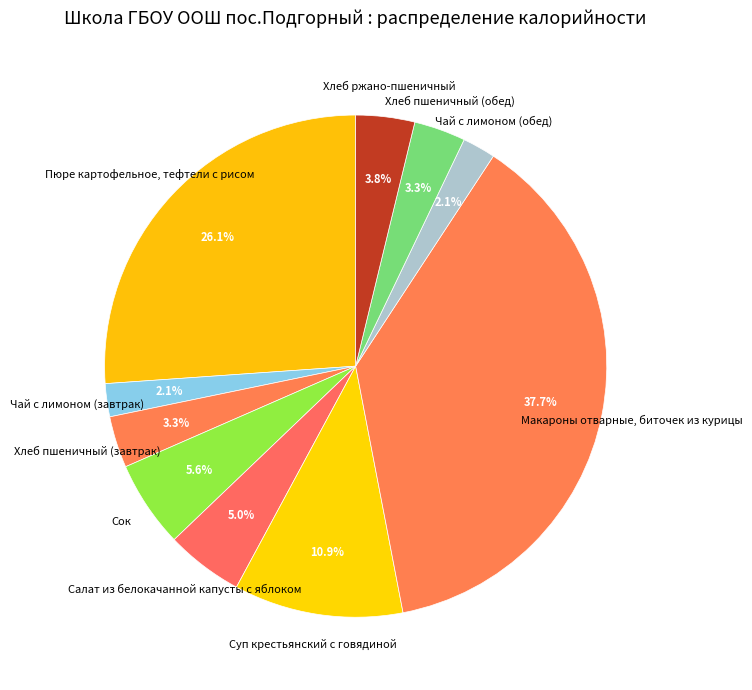

To the nearest percent, what portion does Пюре картофельное, тефтели с рисом represent?

26%